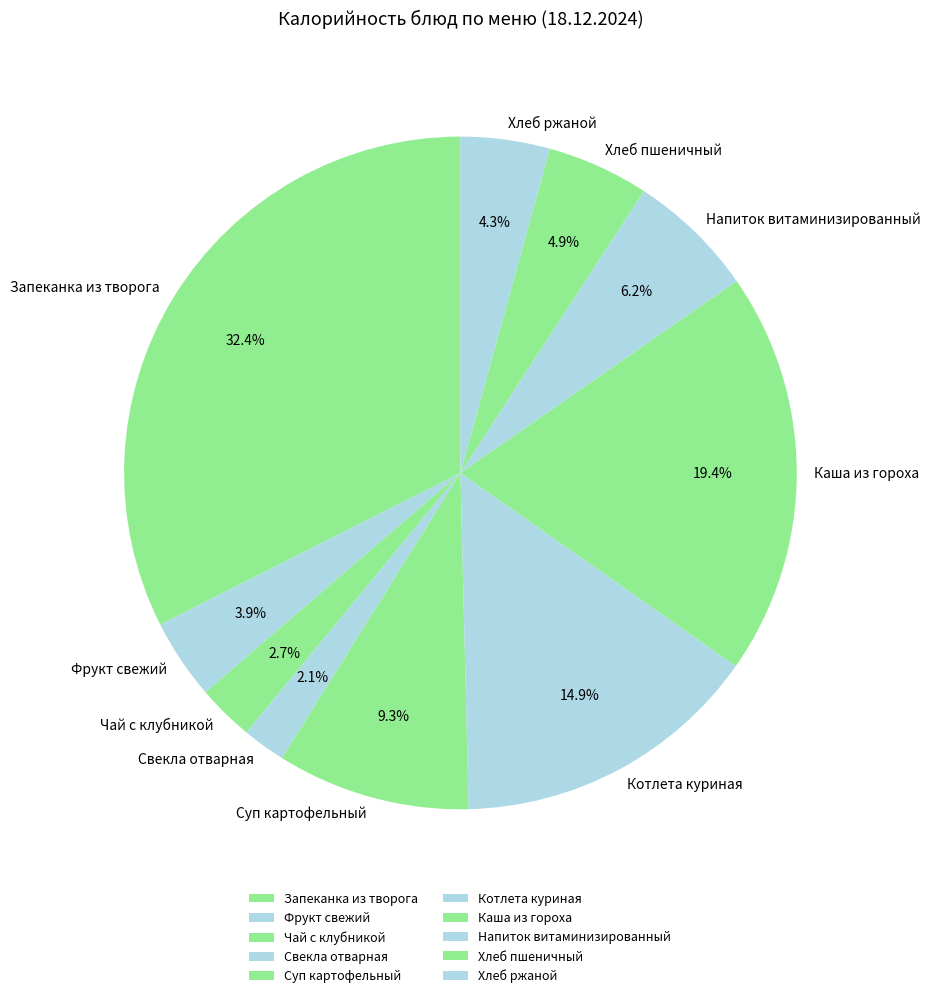

Count the number of slices in the pie.

10